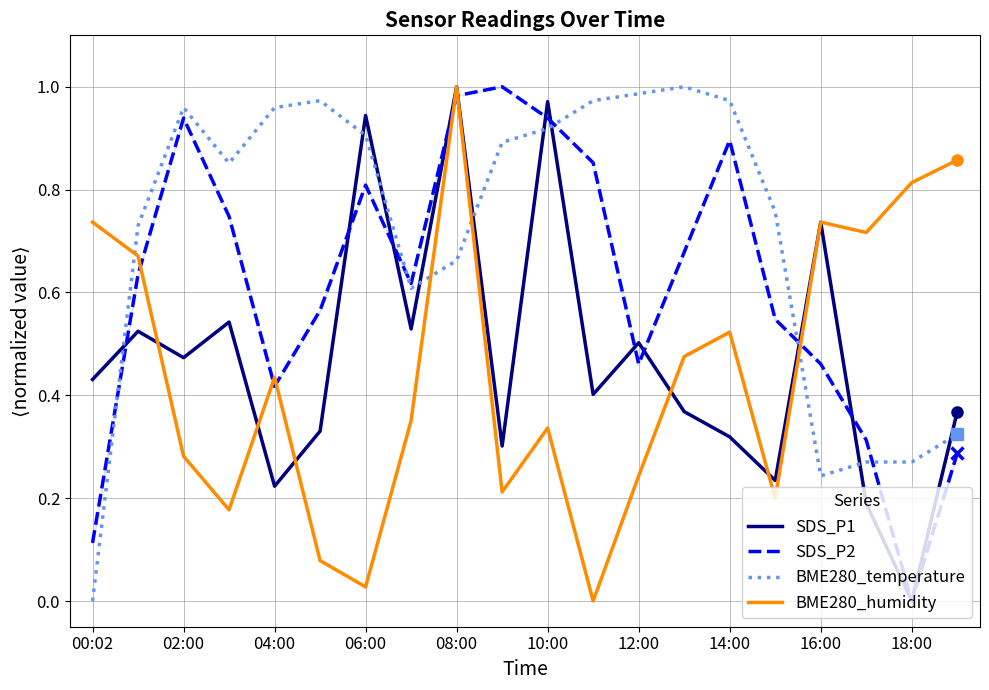

At how many categories does at least one series exceed 0?

20